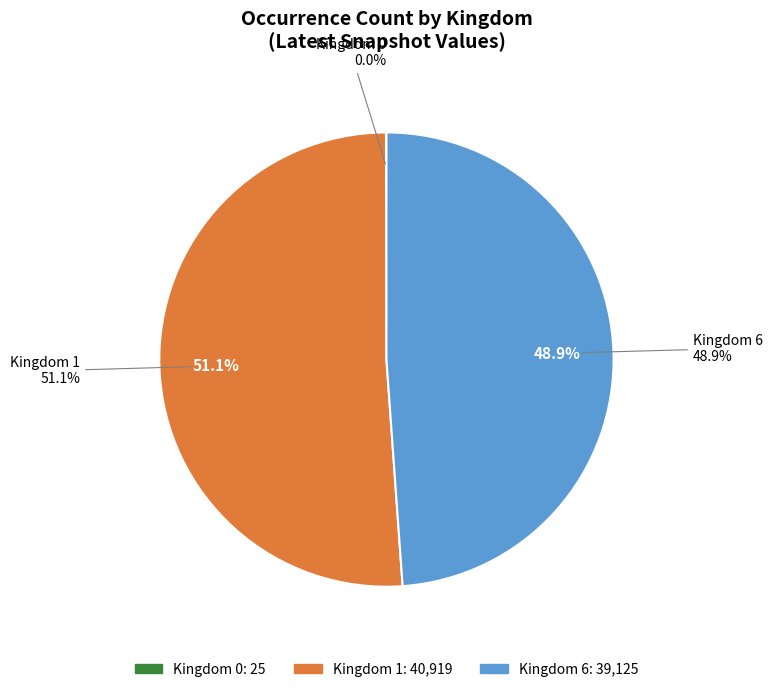

To the nearest percent, what is the combined percentage of 0 and 6?

49%